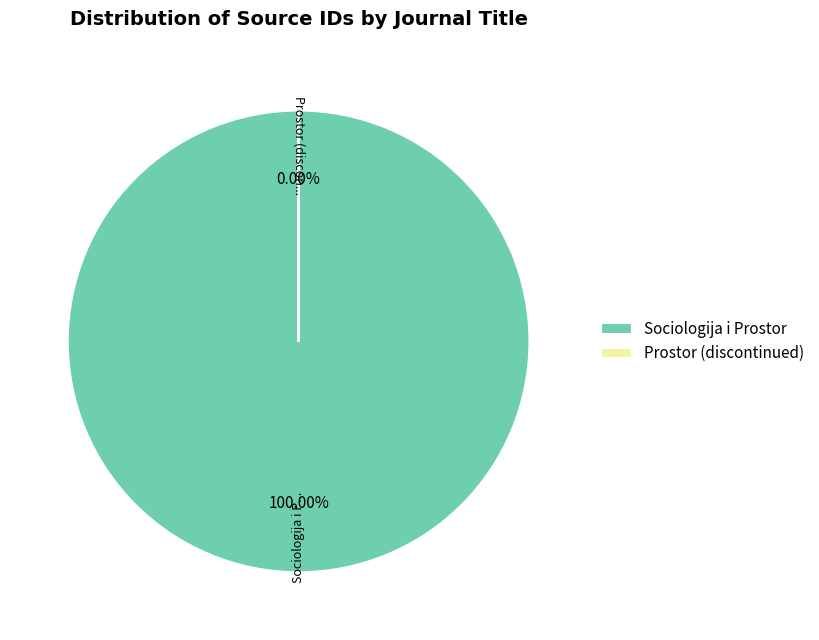

What is the change in value from Sociologija i Prostor to Prostor (discontinued)?

-19400092373